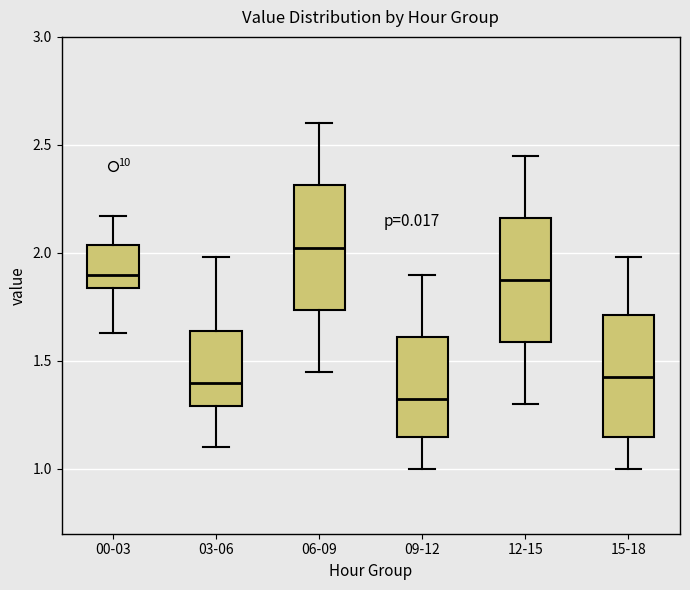

Where is the upper edge of the box for 00-03 on the y-axis? The values are not printed on the chart, so give them approximately, as read against the axis.

2.05